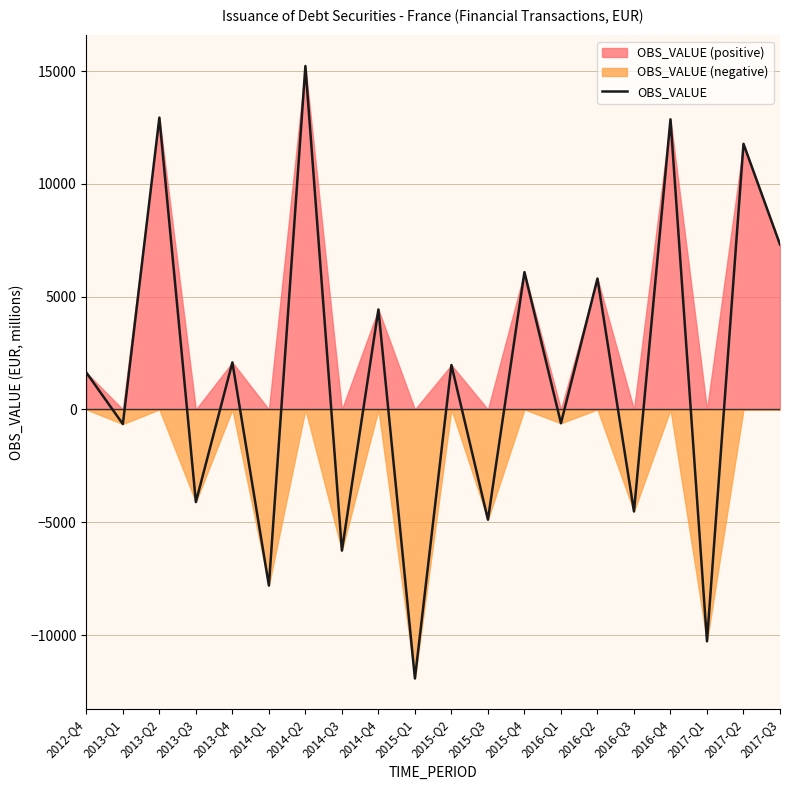

At which label does the data first exceed 1971?

2013-Q2